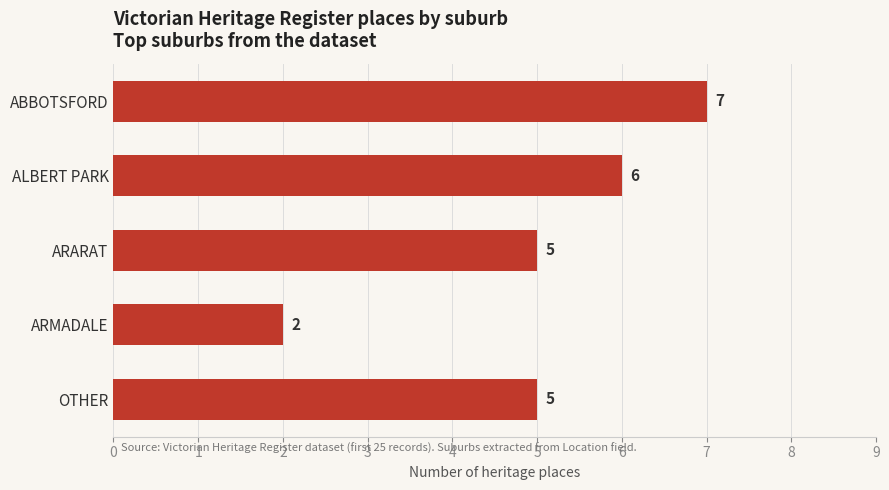

What value does the data have at ARARAT?

5